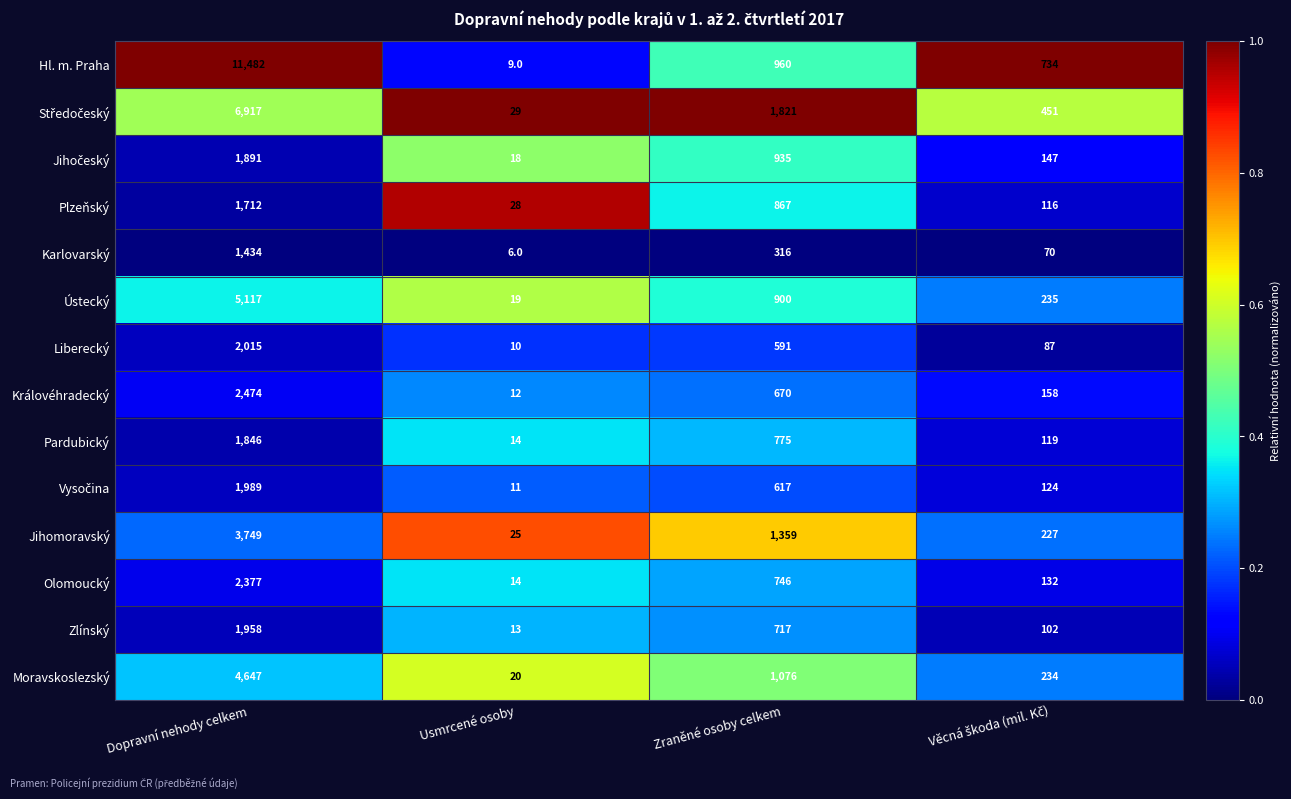

At which label does Liberecký first exceed 591?

Dopravní nehody celkem